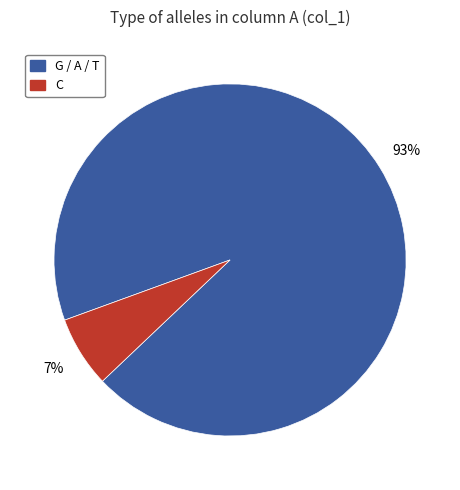

Is there any slice that represents more than half of the pie?

Yes